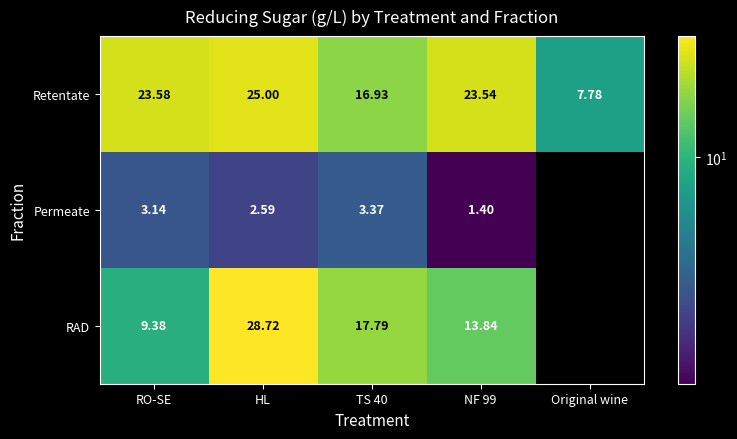

At which label does Retentate reach its minimum?

Original wine